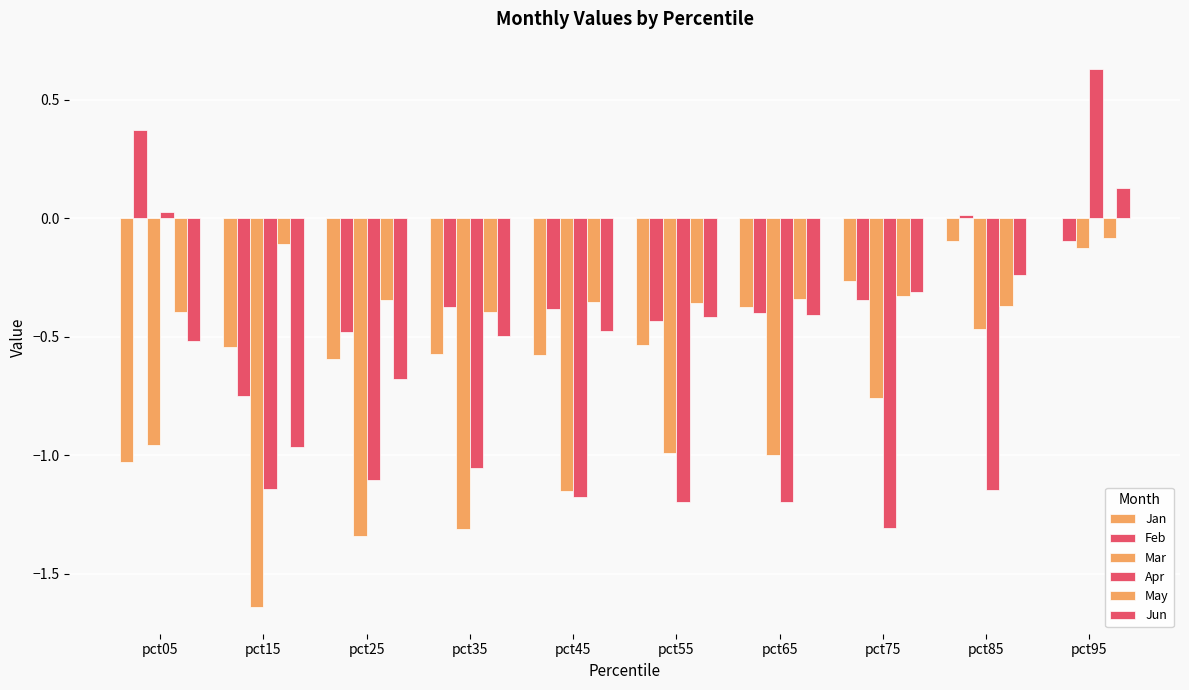

Where is Apr nearest to the value 0?

pct05